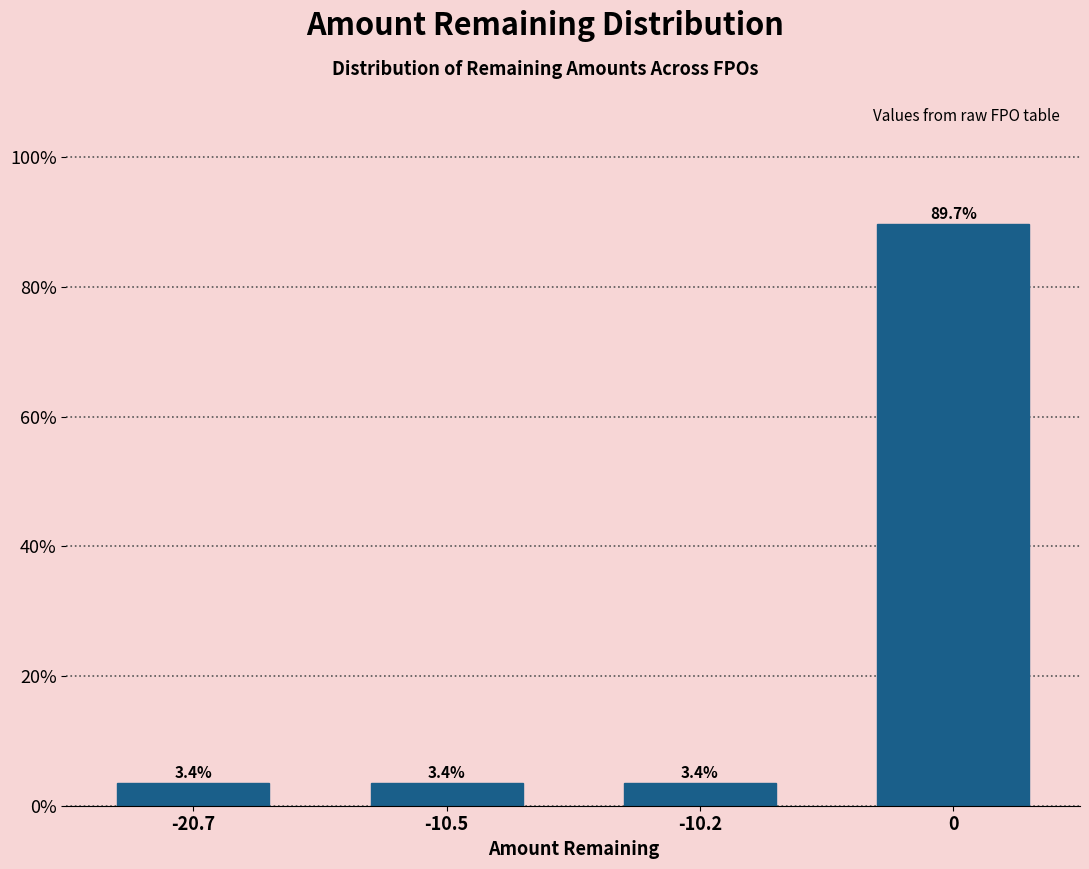

Reading right to left, what are all the values shown in this chart?

89.7	3.4	3.4	3.4